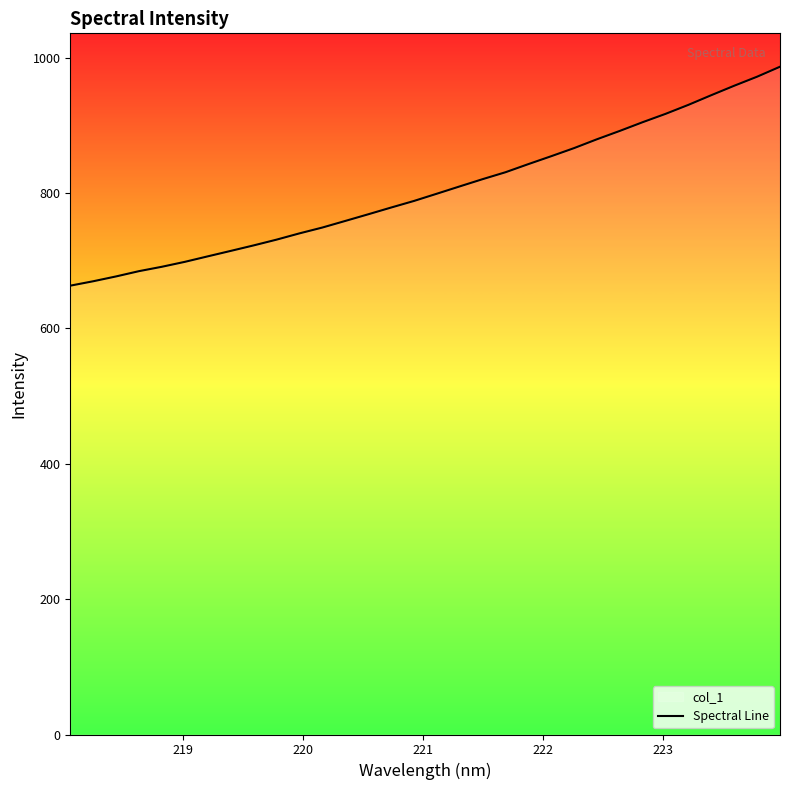

What is the difference between the maximum and minimum values?

323.5